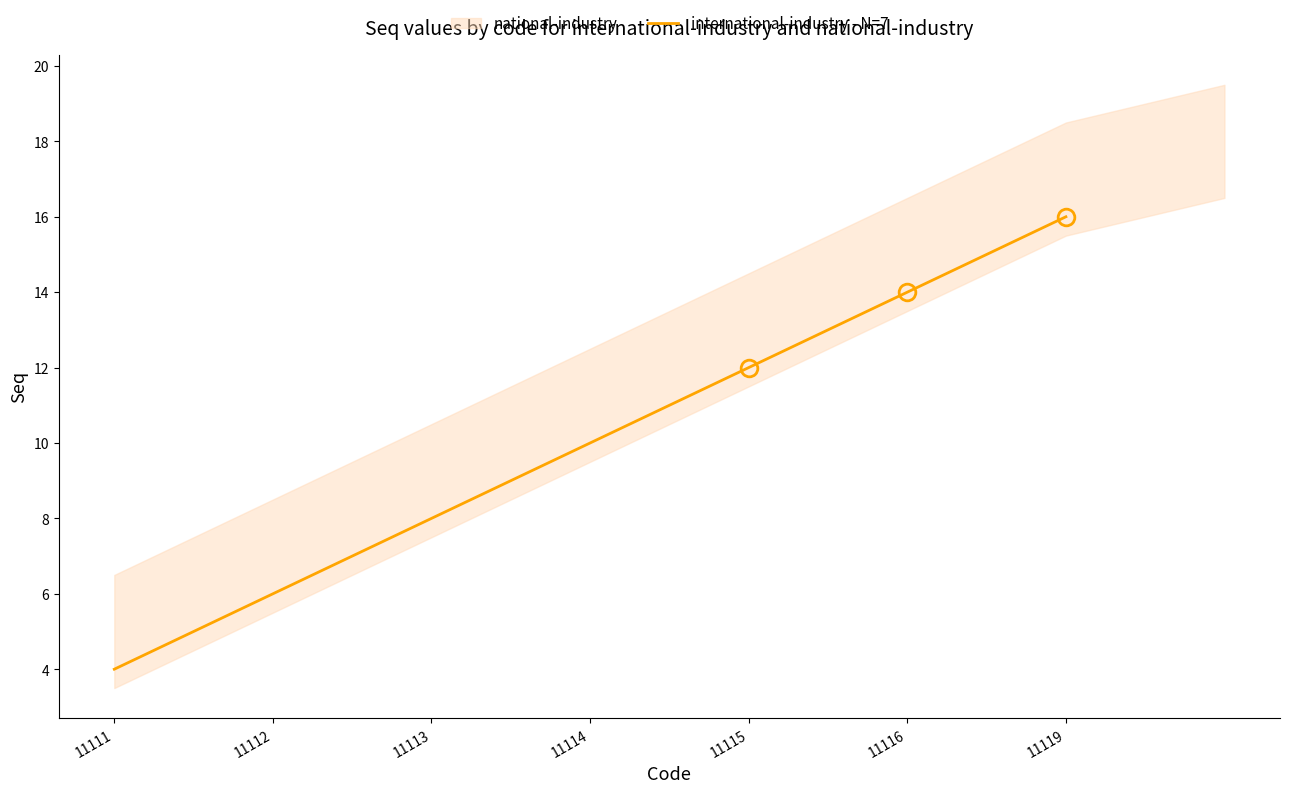

Rank the categories by value from highest to lowest.

11119, 11116, 11115, 11114, 11113, 11112, 11111